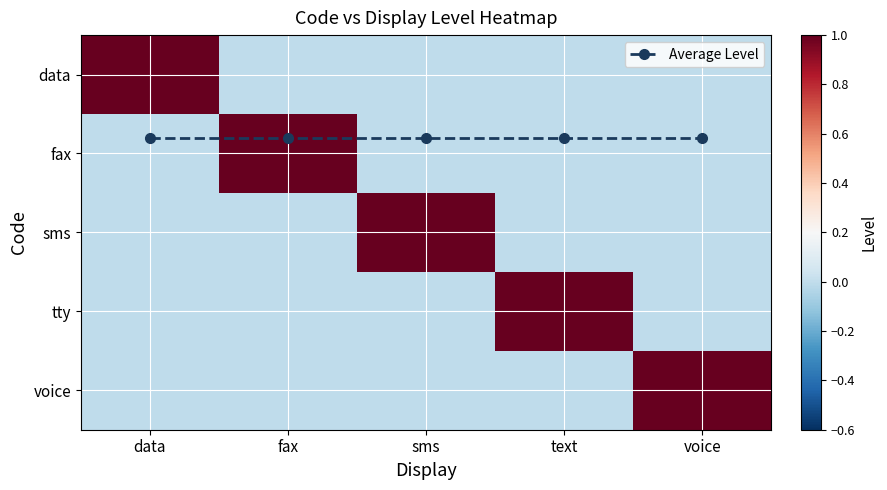

What is the total value across all series at data?

1.8